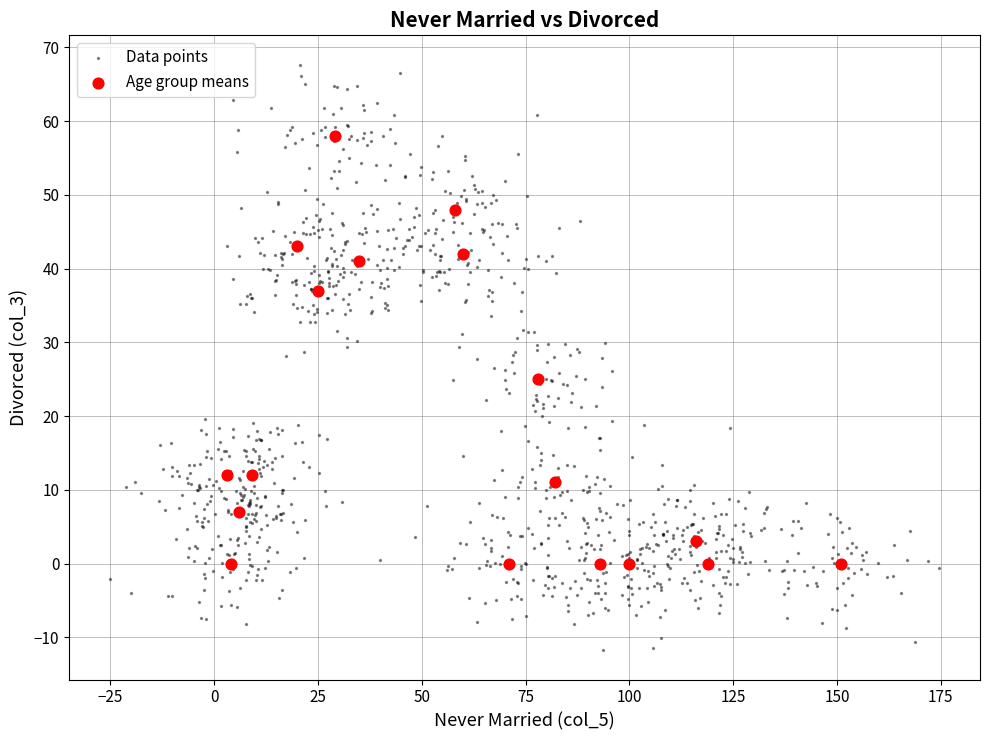

Which series has the widest spread of Y values?

Data points